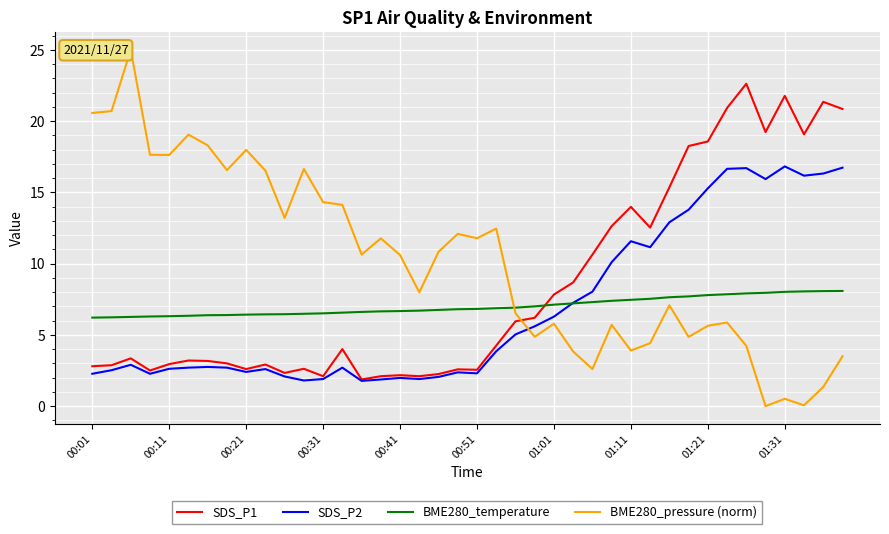

What is the average value of the BME280_pressure (norm) series?

10.2